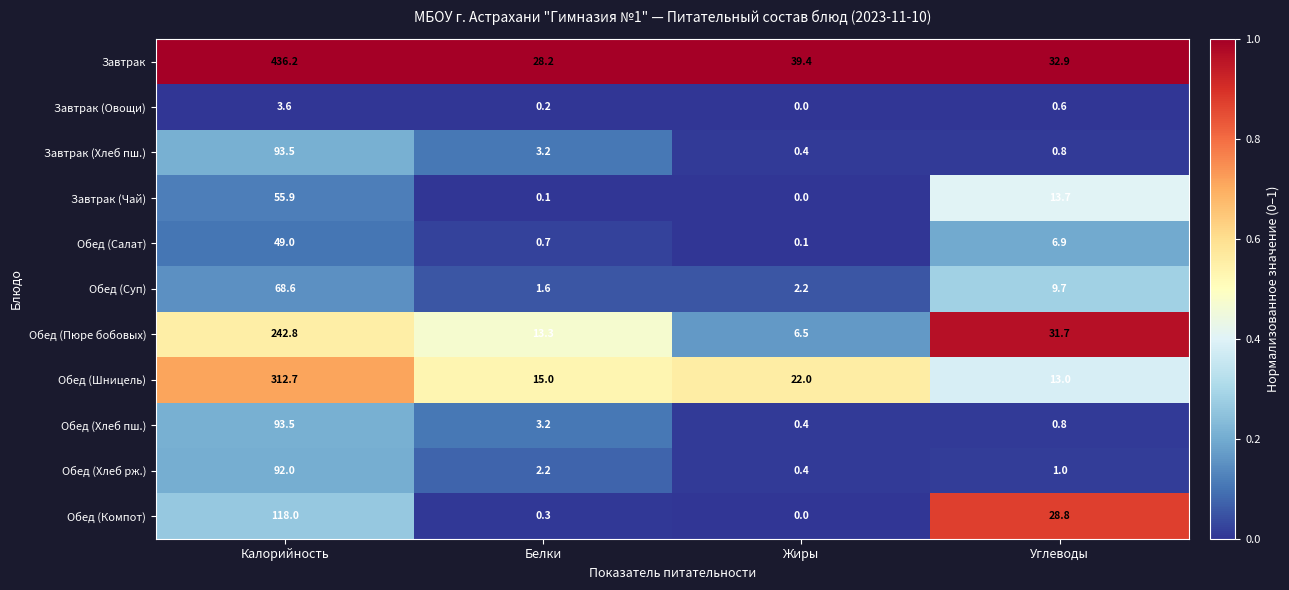

Which series has the largest total across all categories?

Завтрак